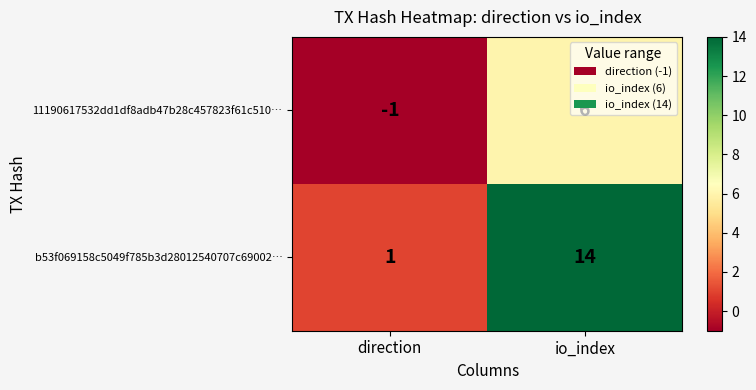

Which series has the largest total across all categories?

b53f069158c5049f785b3d28012540707c69002…